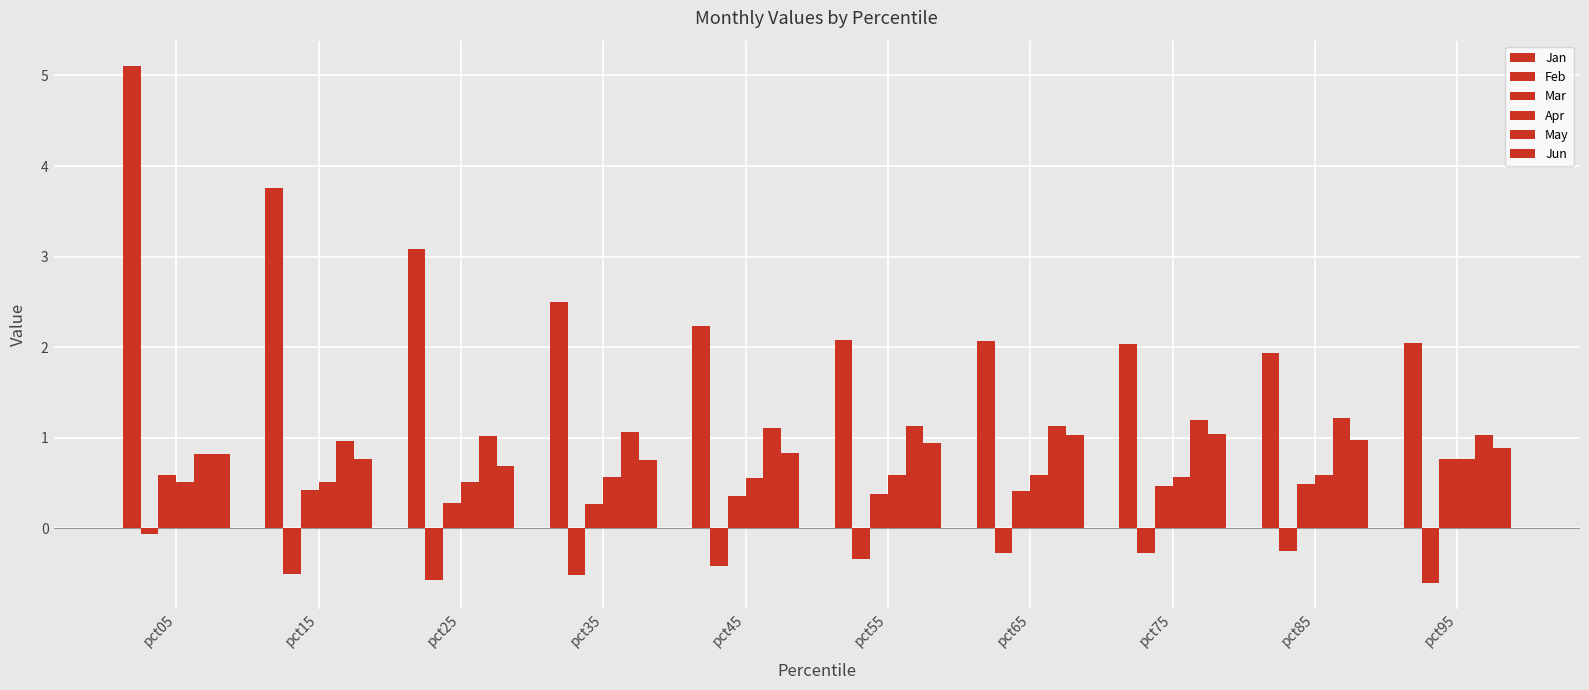

What is the difference between the maximum and minimum values in the Jan series?

3.2